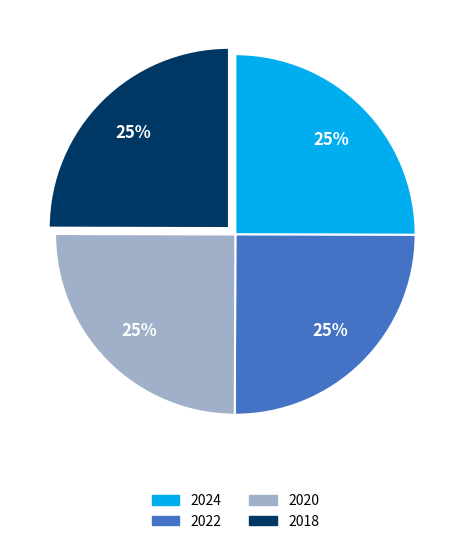

What is the ratio of the value at 2018 to the value at 2020?

1.0